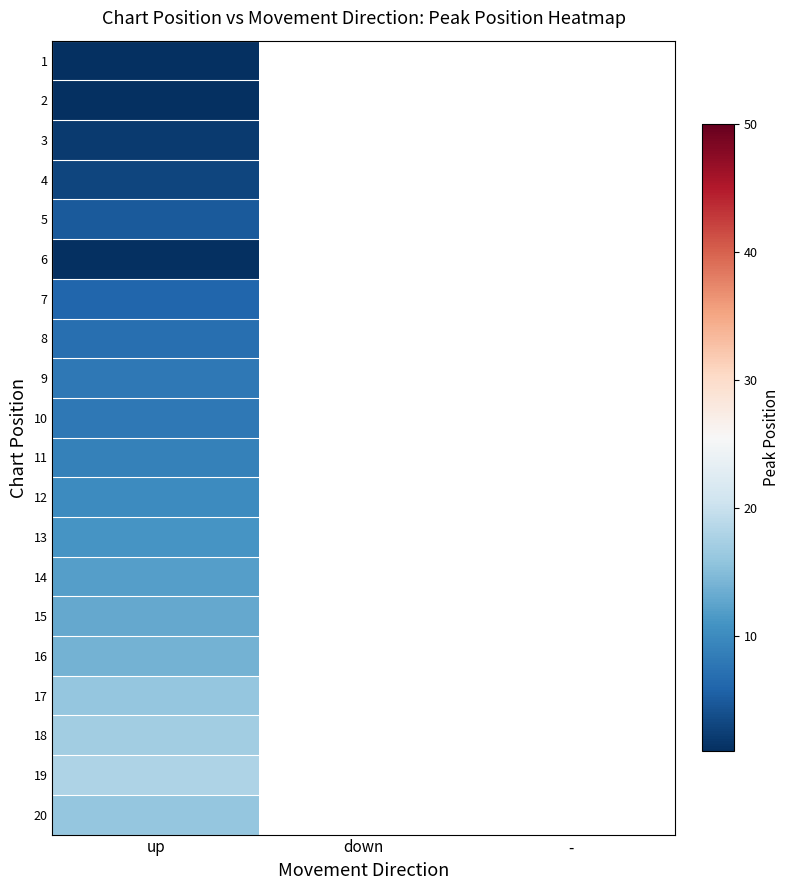

At which category does the chart reach its minimum across all series?

up